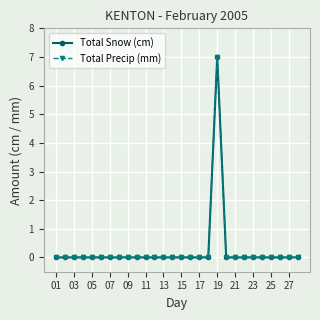

How many lines are shown in the chart?

2